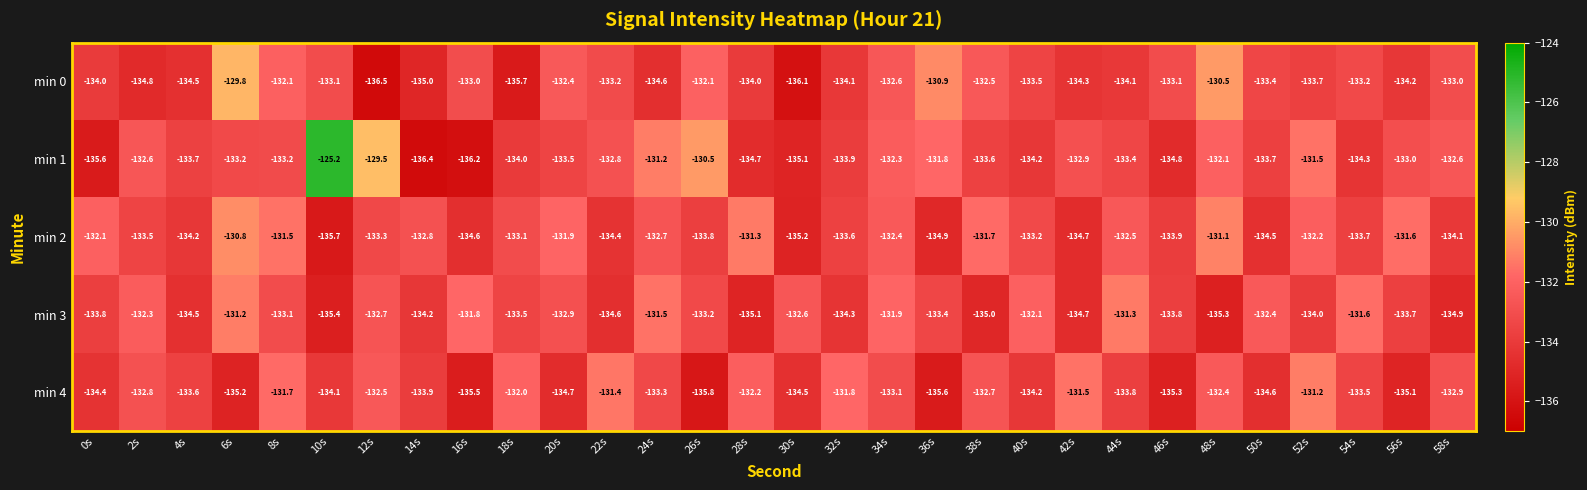

What is the greatest value displayed?

-125.2